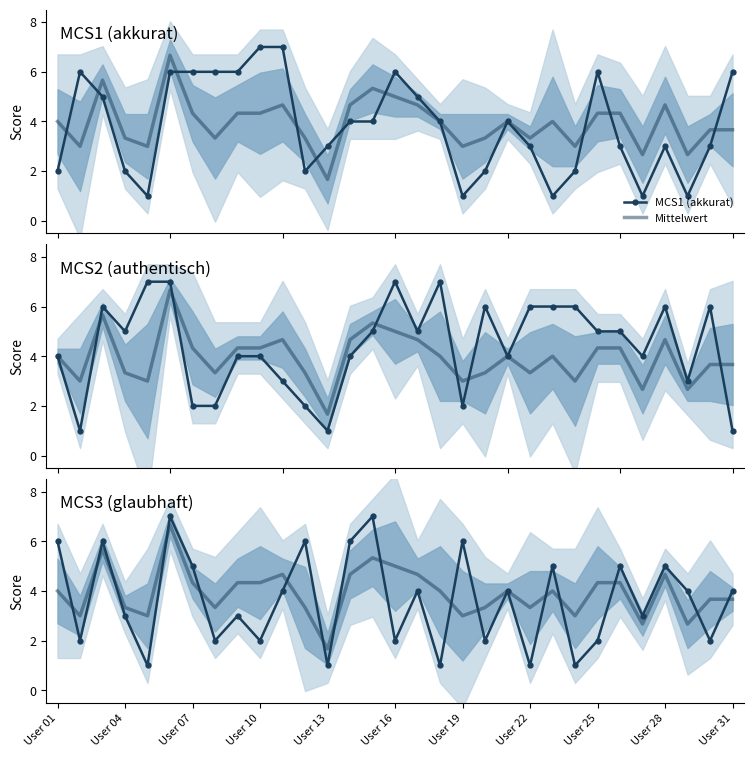

How many interior local peaks does the Mittelwert series have?

7